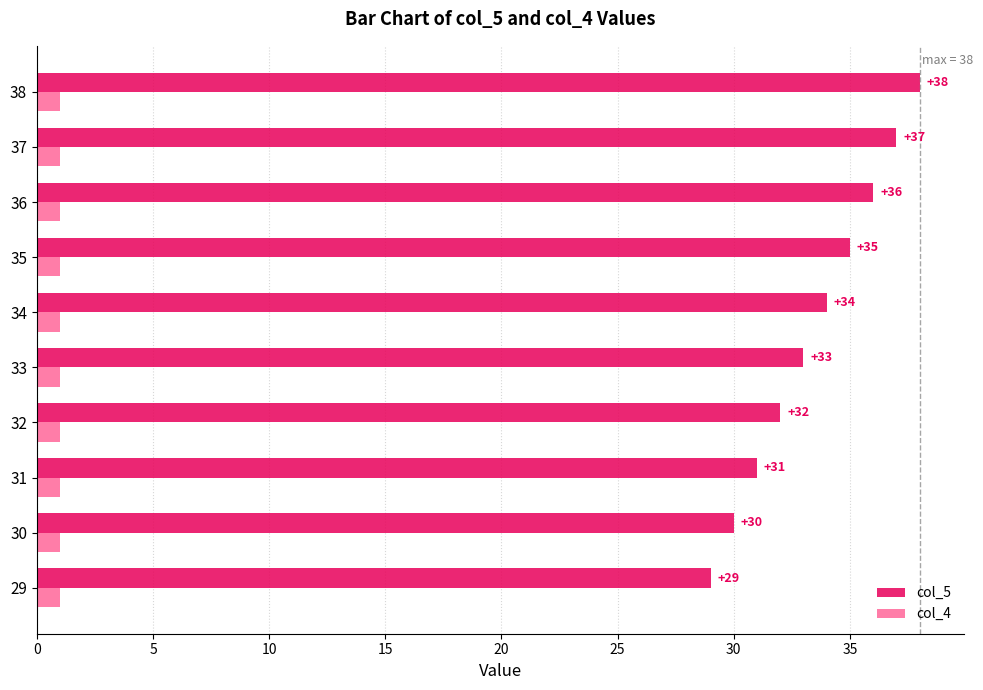

The value of col_4 at 29 is 1. True or false?

True